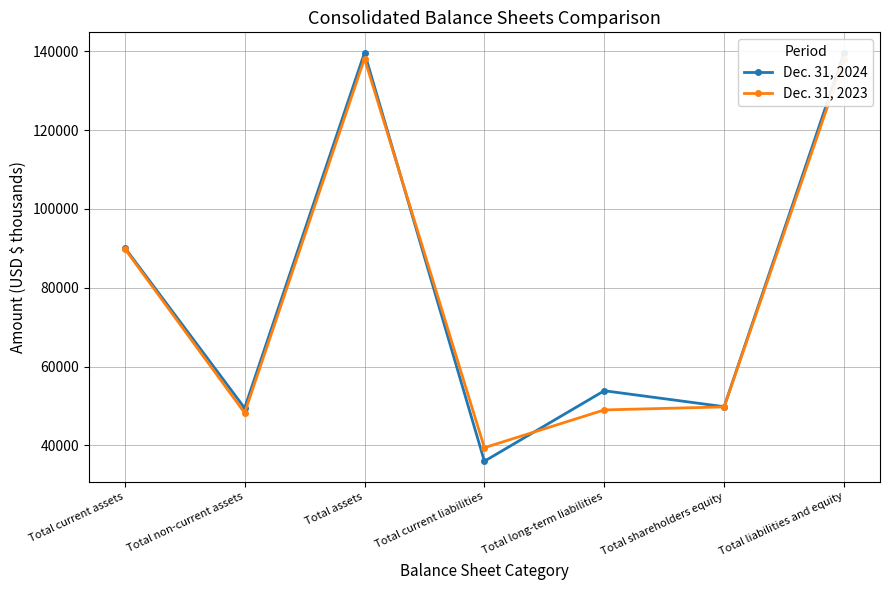

Rank the series at Total current assets from highest to lowest value.

Dec. 31, 2024, Dec. 31, 2023